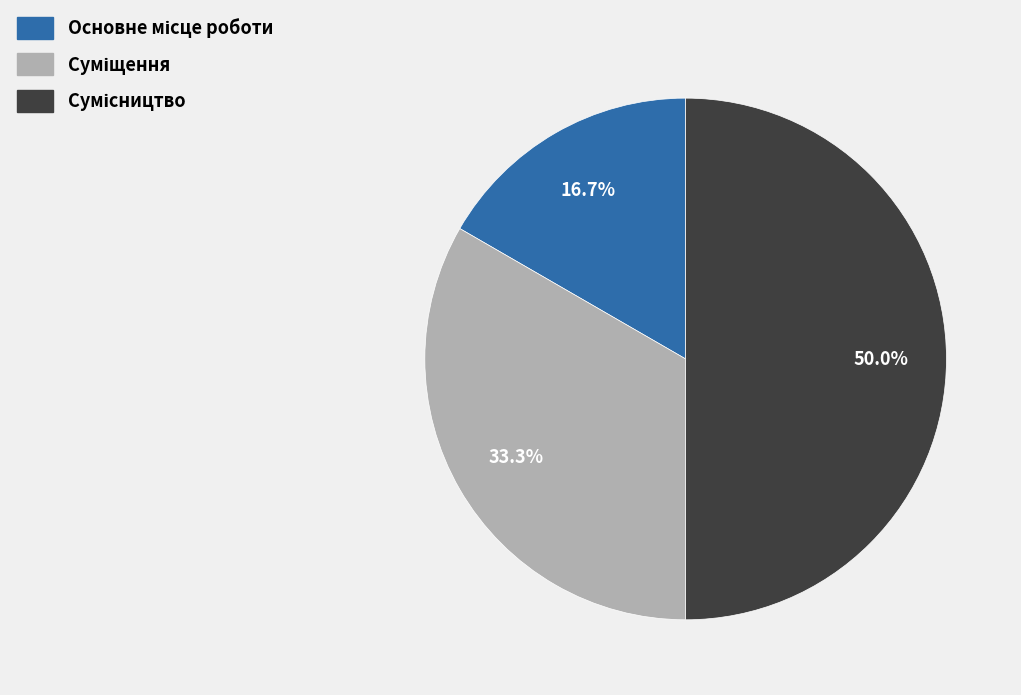

What is the change in value from Суміщення to Сумісництво?

+1